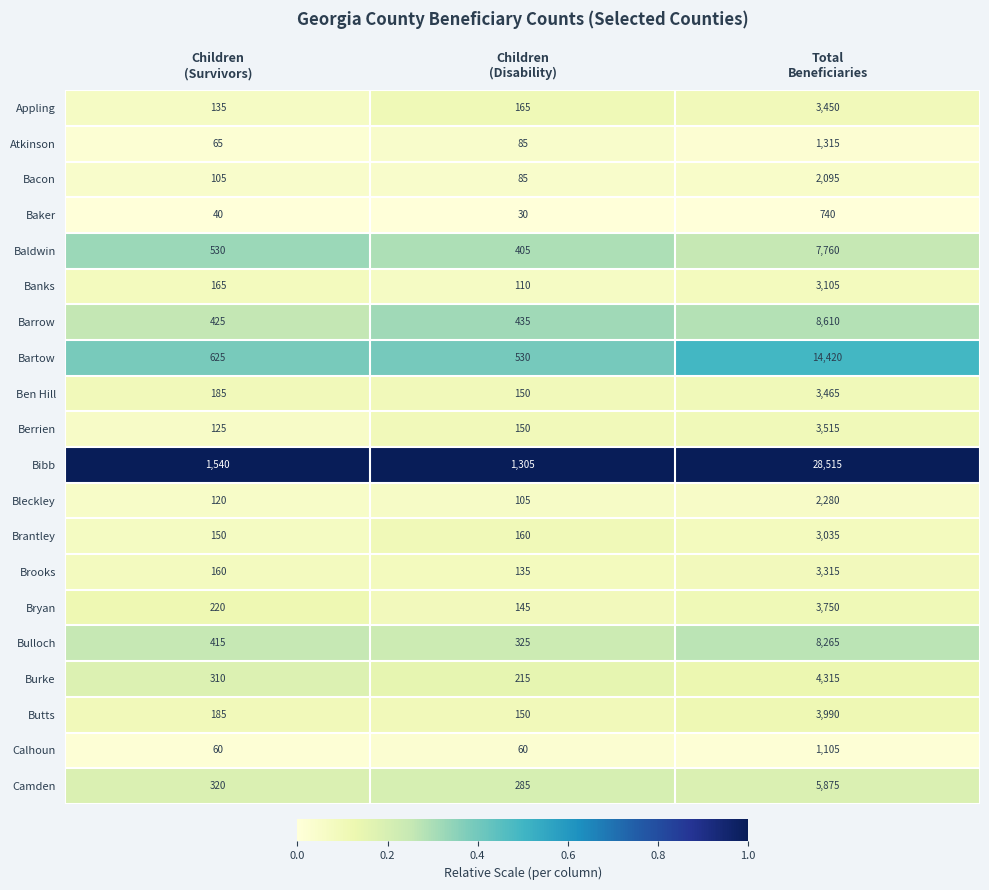

What is the minimum value for Barrow?

425